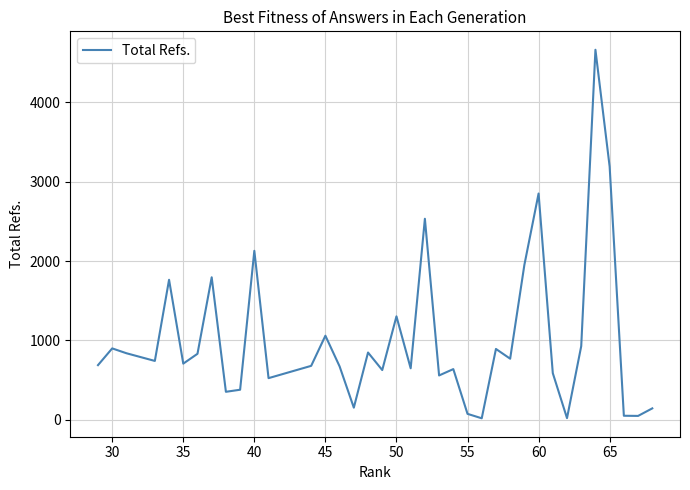

How many lines are shown in the chart?

1